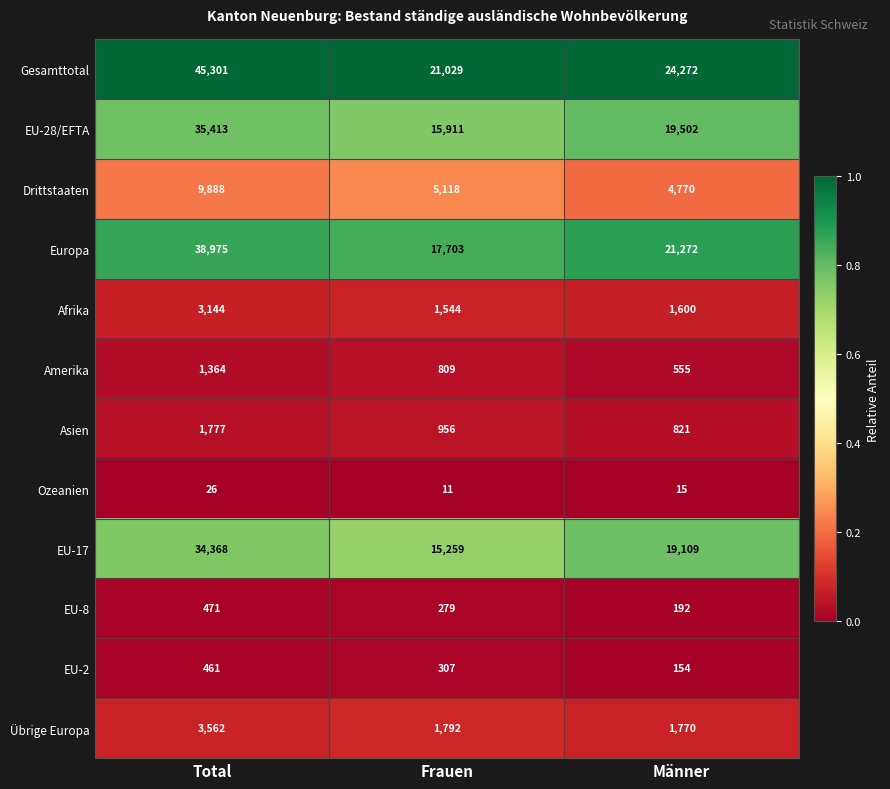

What is the difference between the highest and lowest values at Männer?

24257